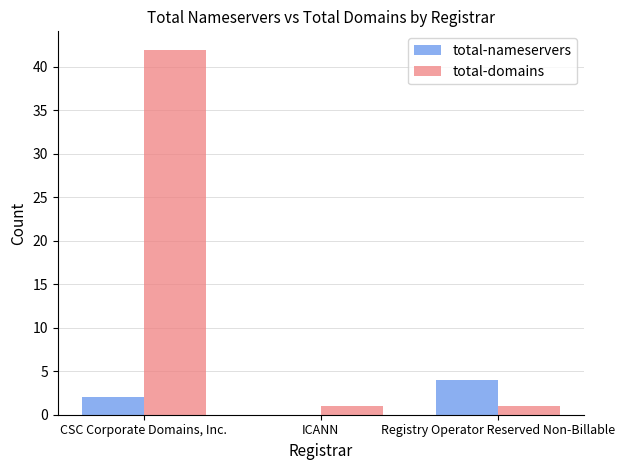

Is the value of total-nameservers at ICANN greater than the value of total-domains at CSC Corporate Domains, Inc.?

No